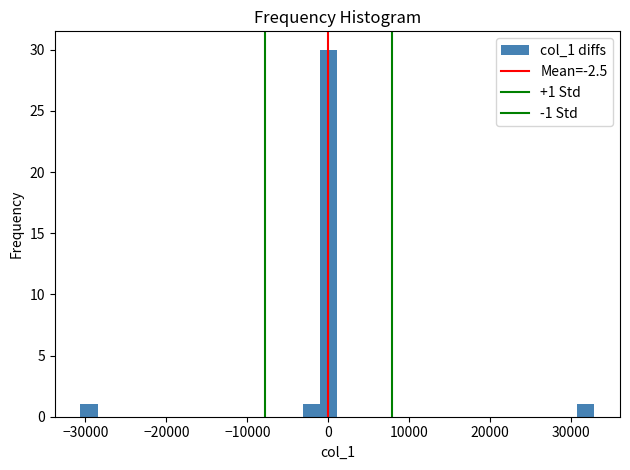

Read against the x-axis, roughly where is the centre of the tallest bar?

0